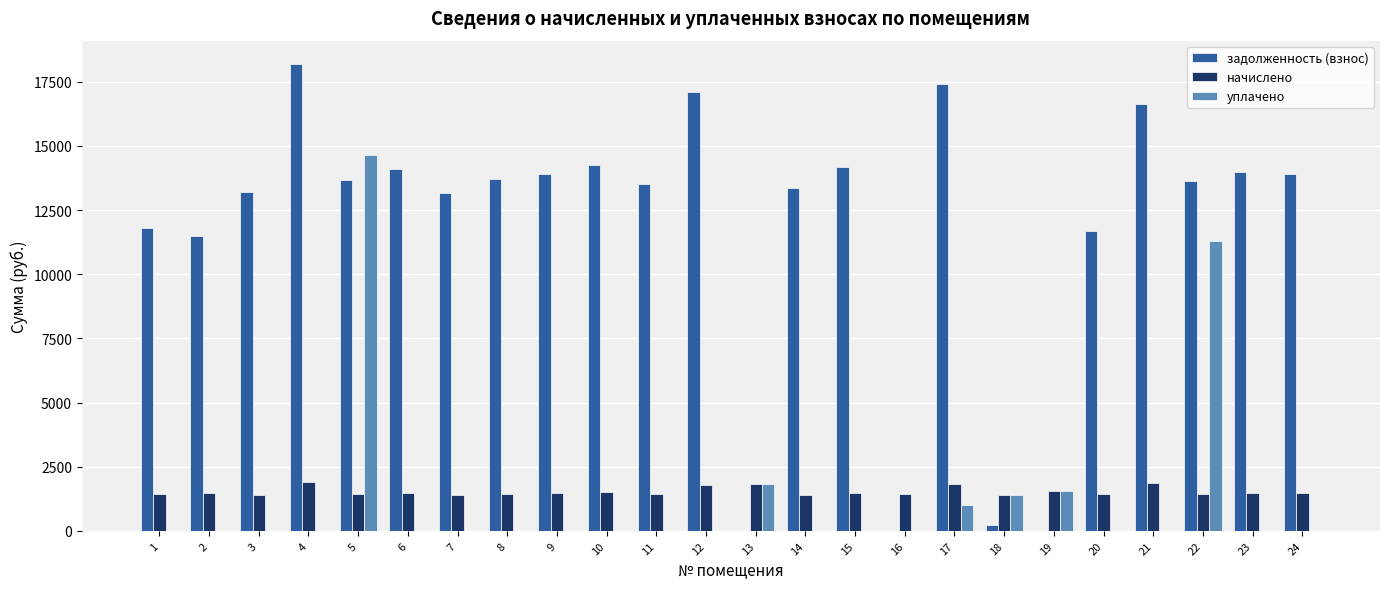

The value of начислено at 10 is 1493.5. True or false?

True